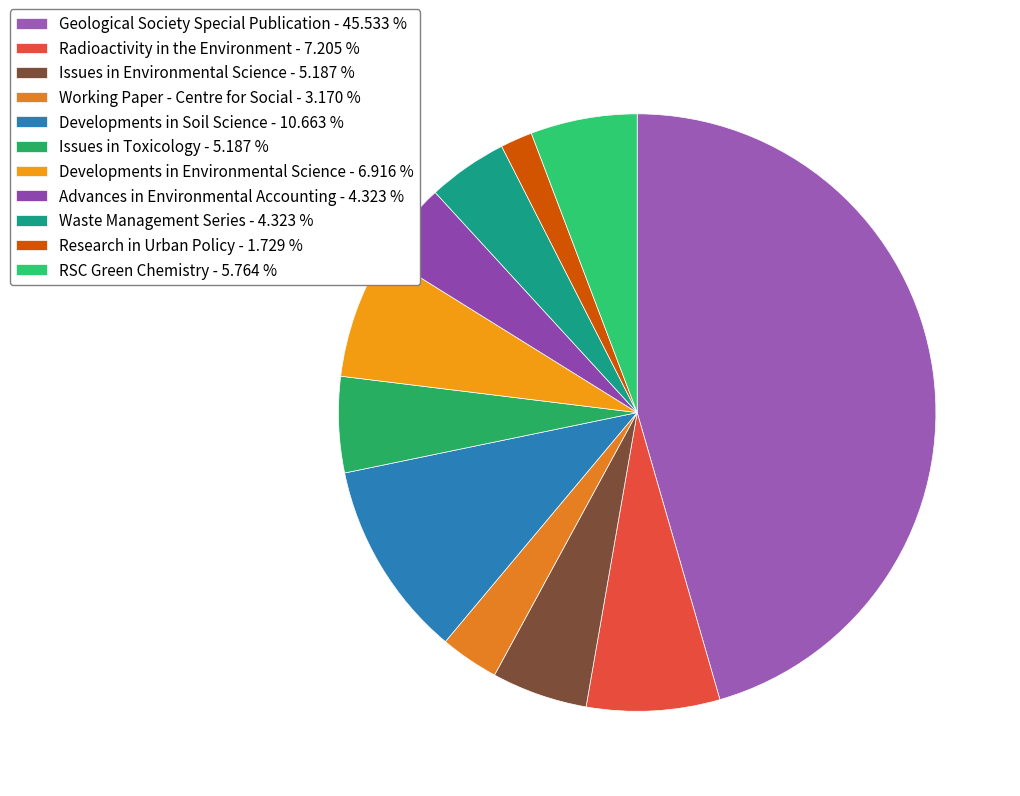

To the nearest percent, what is the difference between the largest and smallest slice percentages?

44%